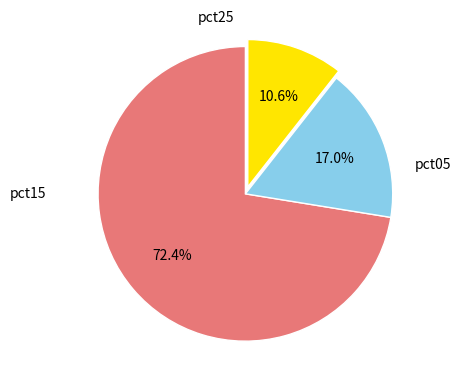

Is there a majority slice in this chart?

Yes